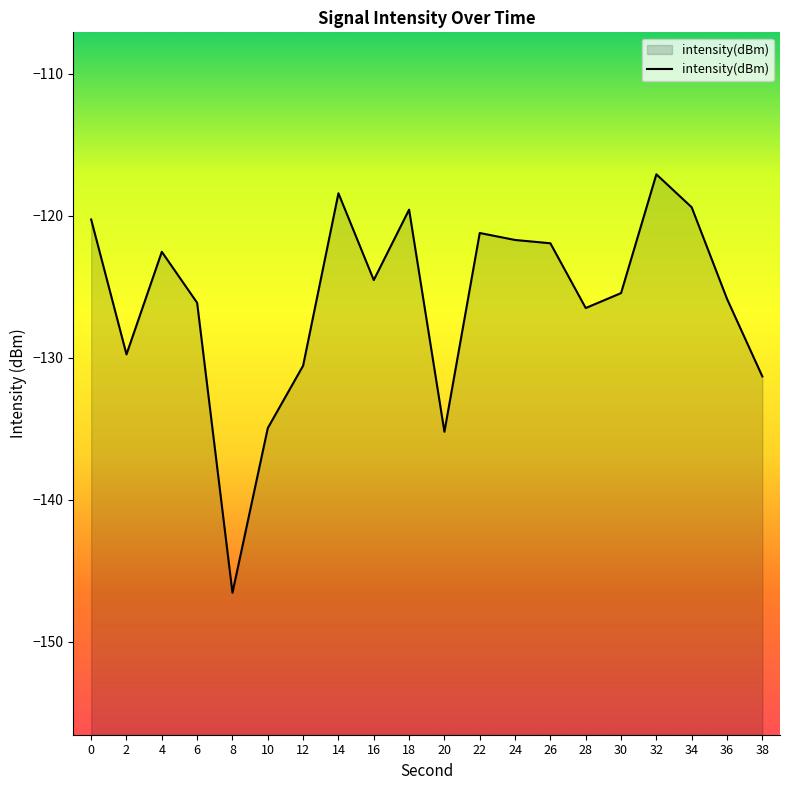

Is it true that the value at 4 is -209.4?

False